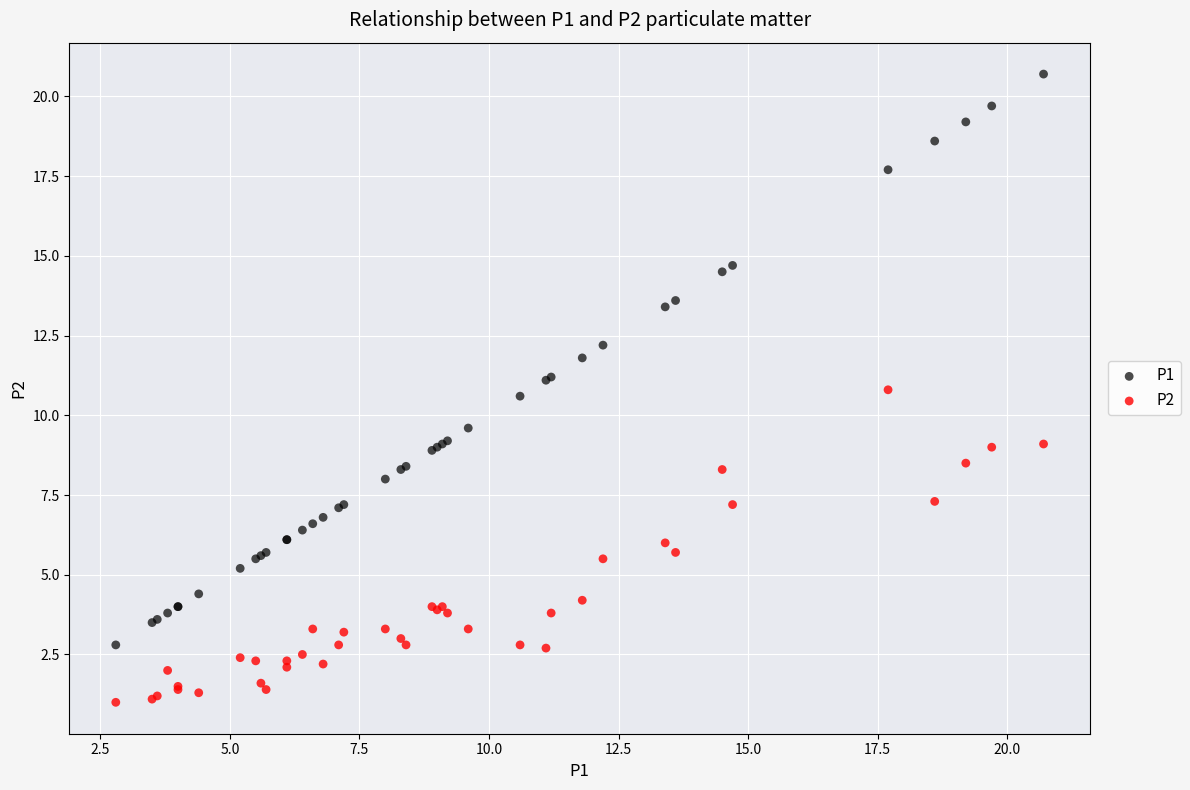

Which series has the widest spread of Y values?

P1